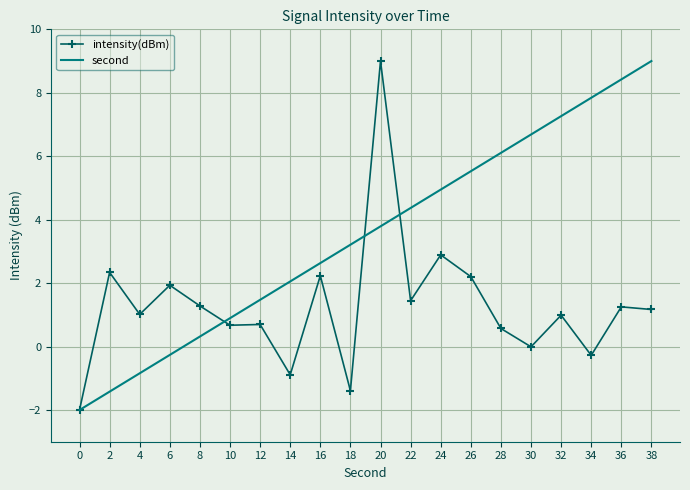

What are all the series names shown in the legend?

intensity(dBm), second